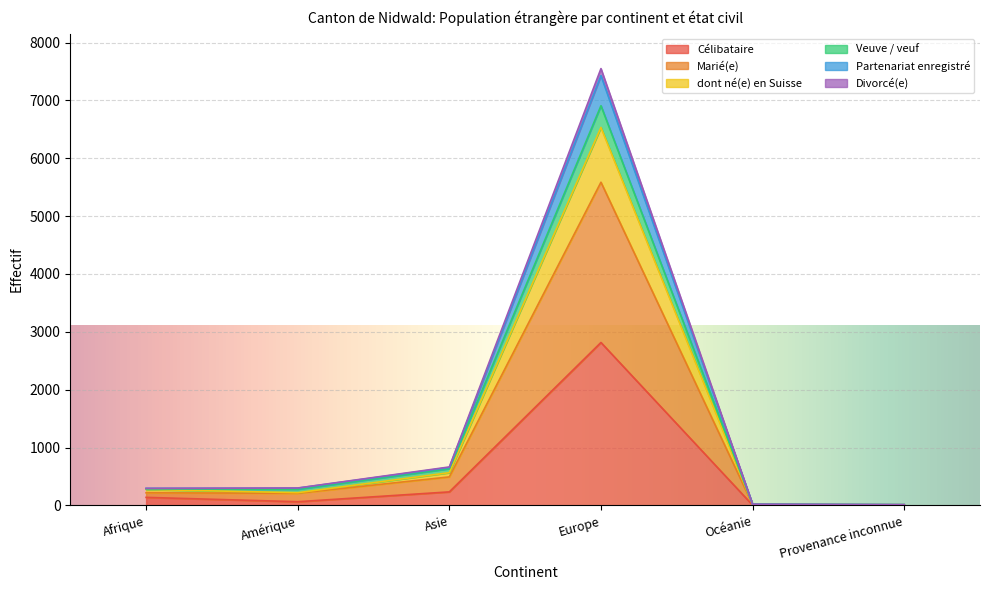

At which category is the sum across all series the highest?

Europe